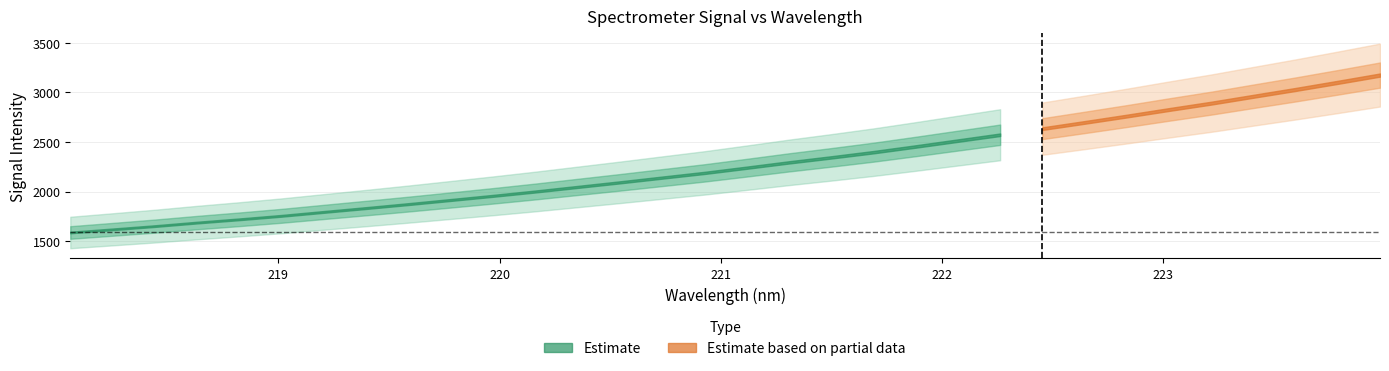

Where does the data first go above 2240?

221.1174